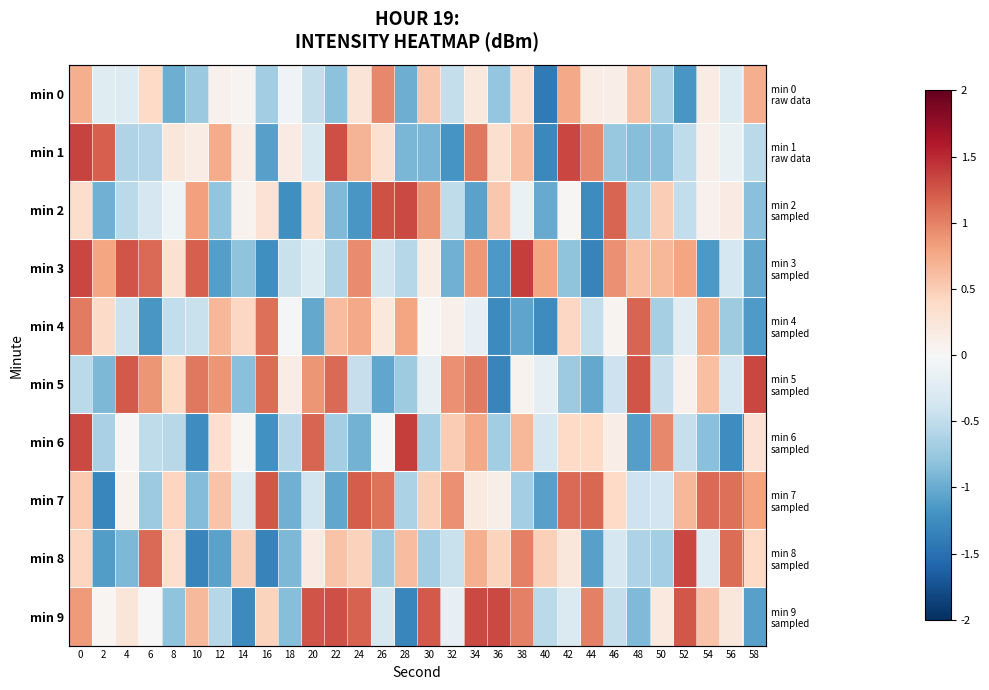

At 12, list the series in order from smallest to largest.

min 3, min 8, min 2, min 9, min 0, min 6, min 7, min 4, min 1, min 5